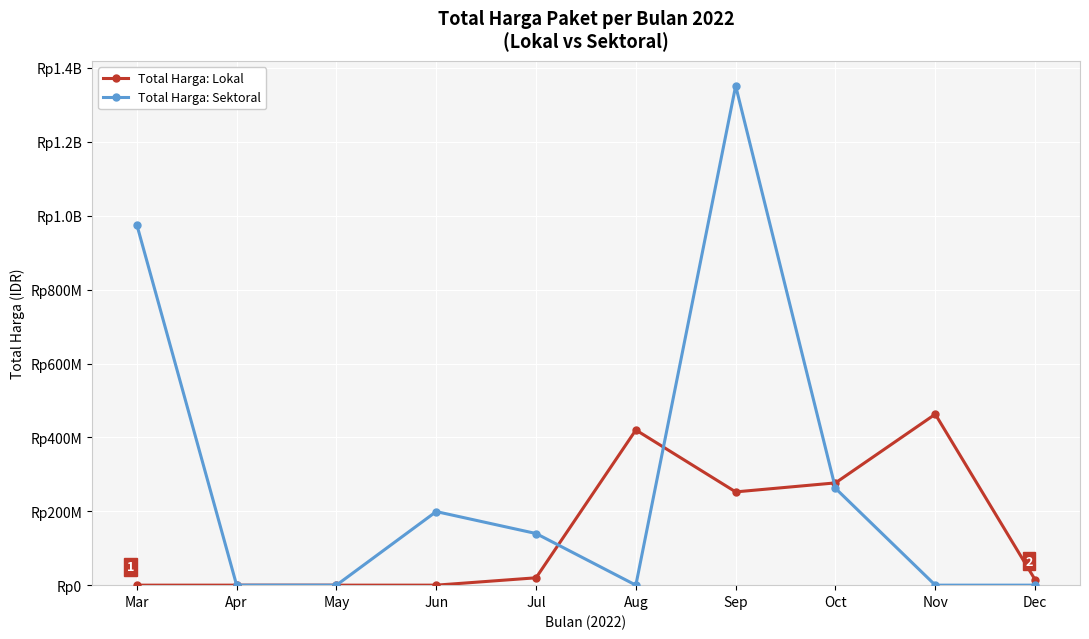

Does the chart display data point markers on the line(s)?

Yes